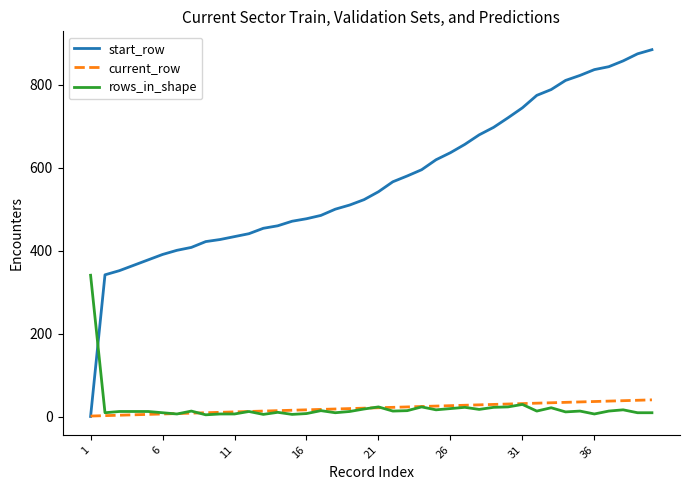

After their last crossing, which series has the higher values: start_row or rows_in_shape?

start_row